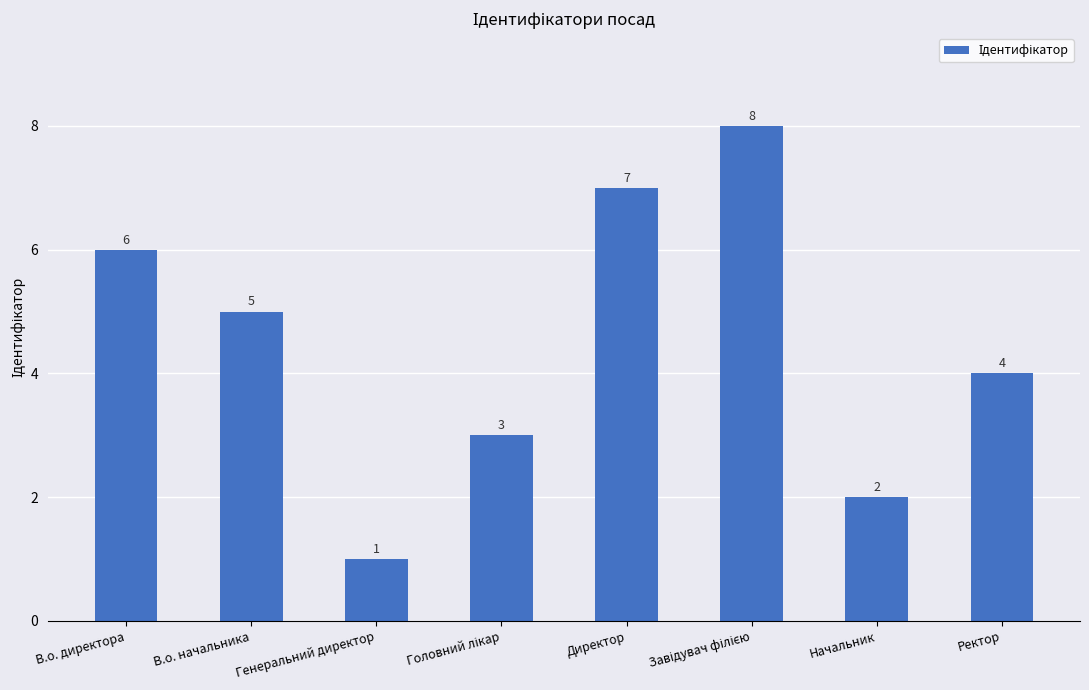

How many values are below 5?

4